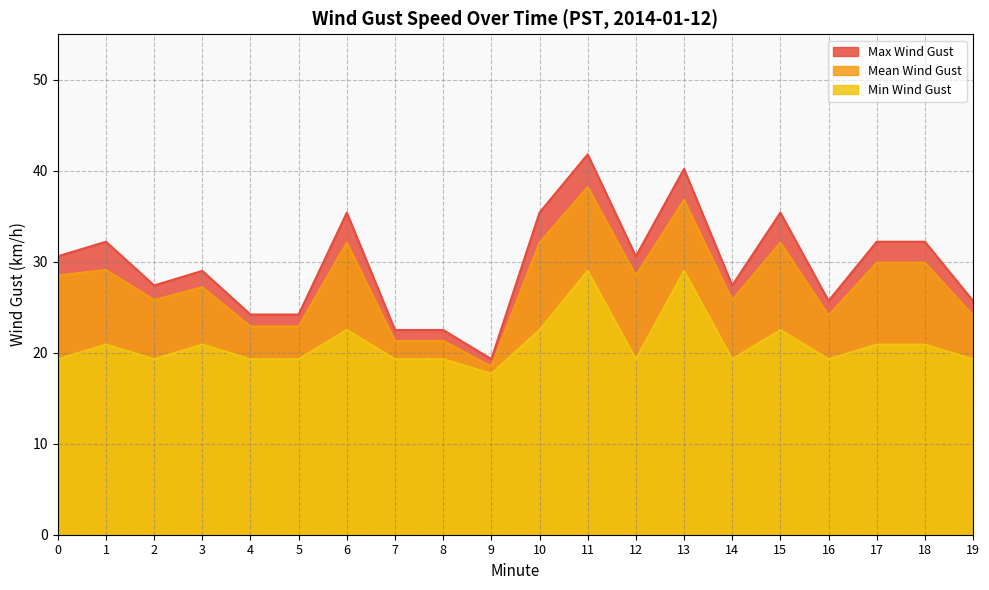

True or false: Min Wind Gust has more than 2 interior local peaks.

True